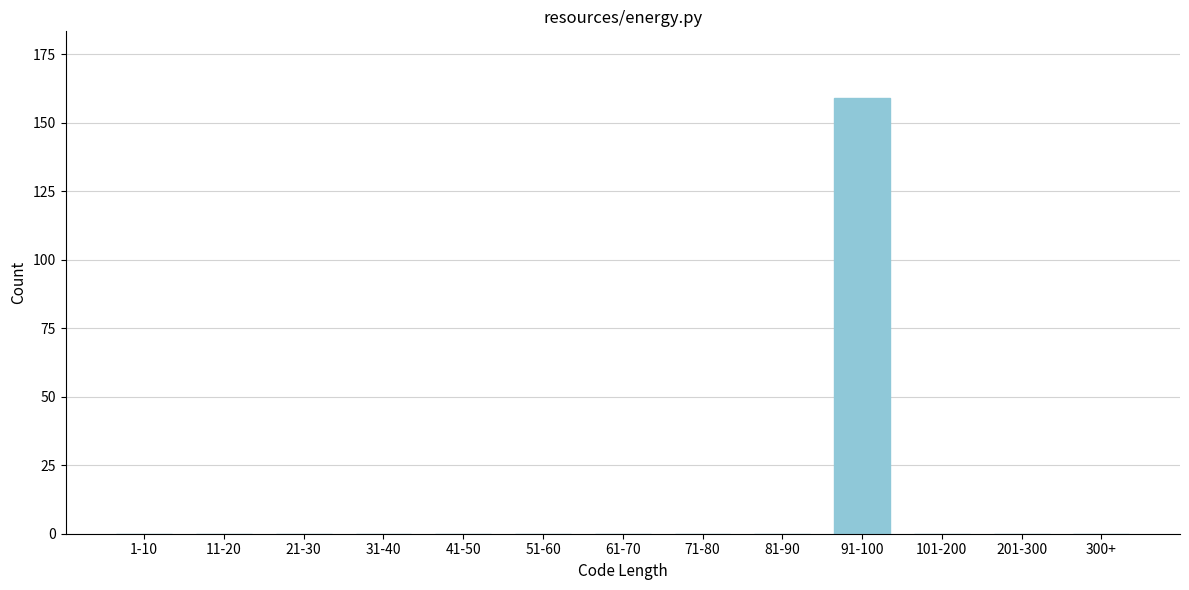

Reading left to right, transcribe all the data shown in this chart.

1-10=0	11-20=0	21-30=0	31-40=0	41-50=0	51-60=0	61-70=0	71-80=0	81-90=0	91-100=159	101-200=0	201-300=0	300+=0